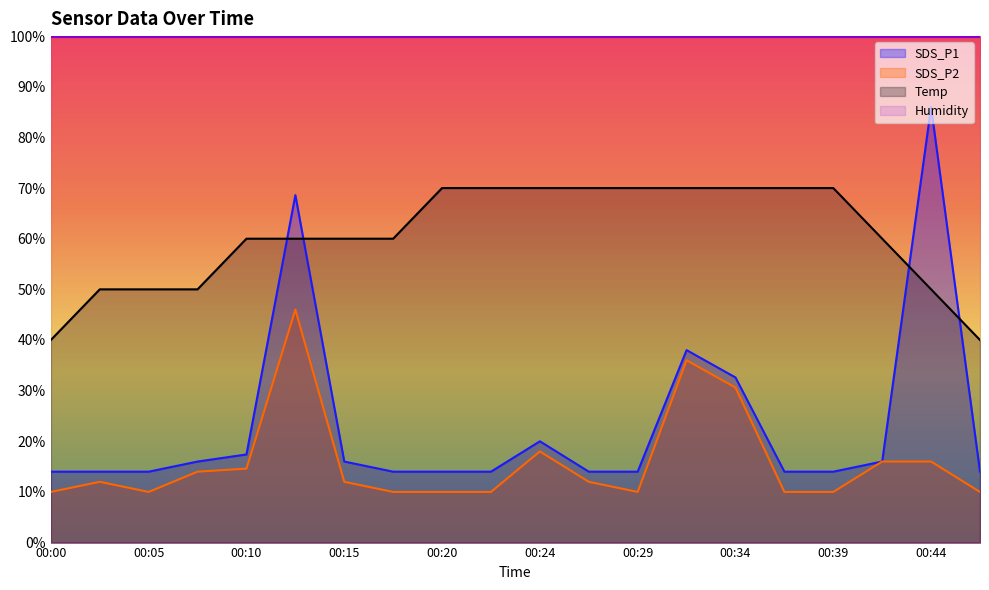

At which category is the sum across all series the highest?

00:12